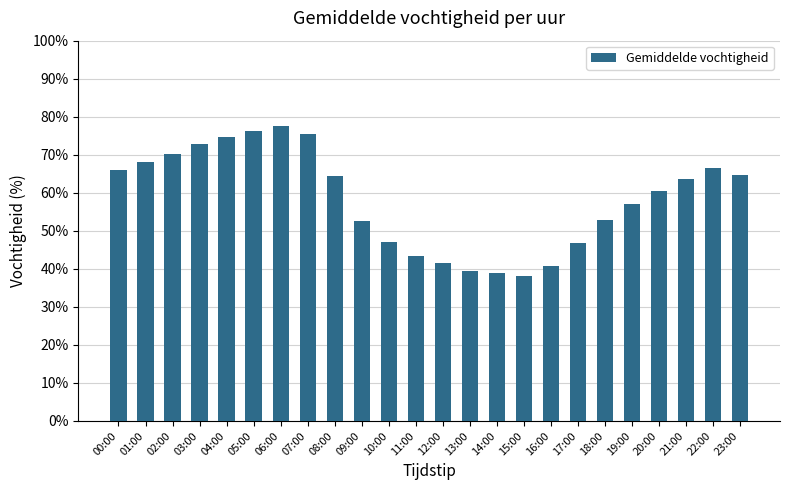

What is the sum of all values?

1399.0